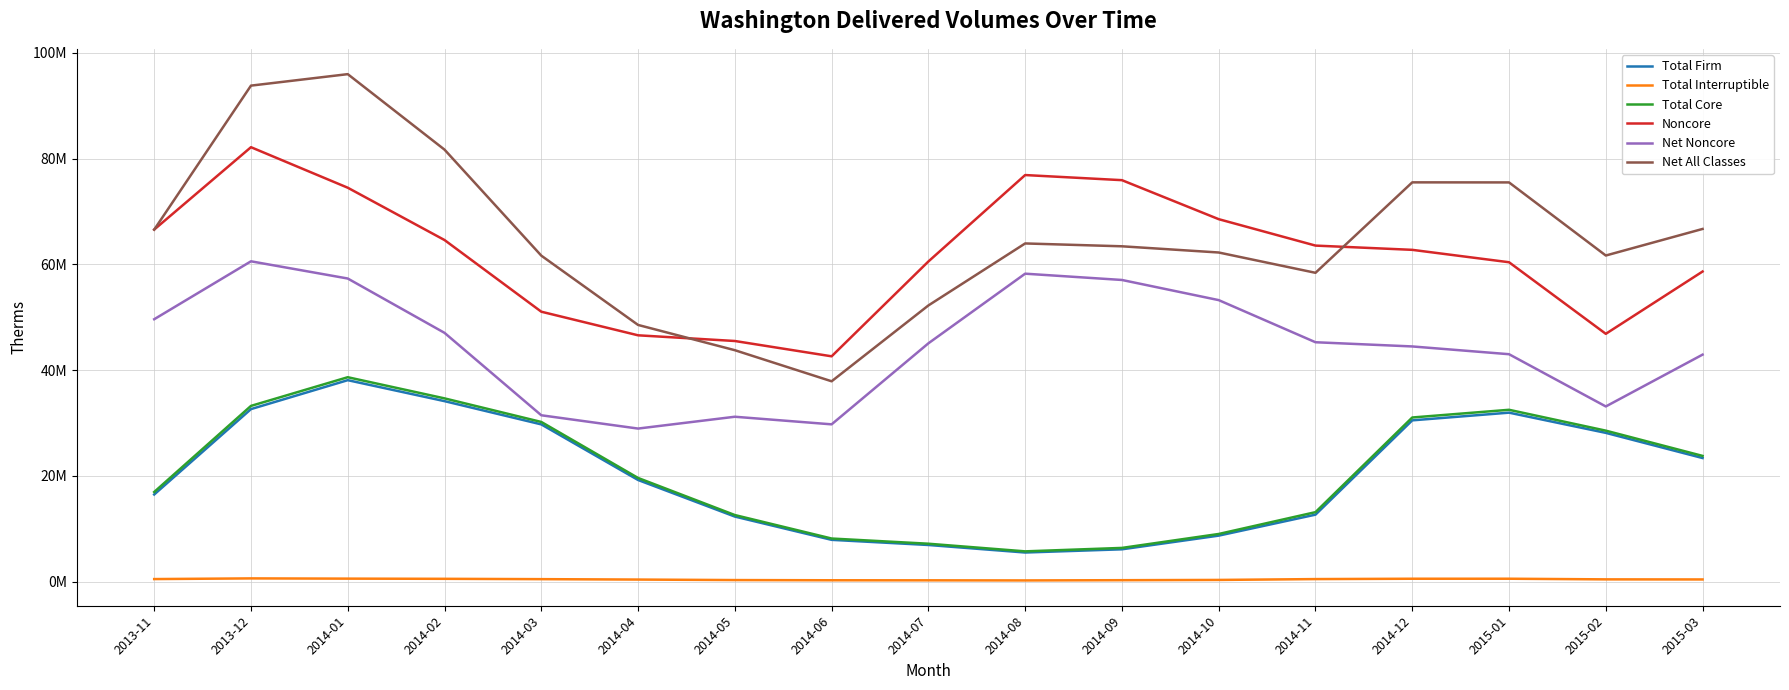

True or false: Total Interruptible has a value of 603447 at 2013-12.

True